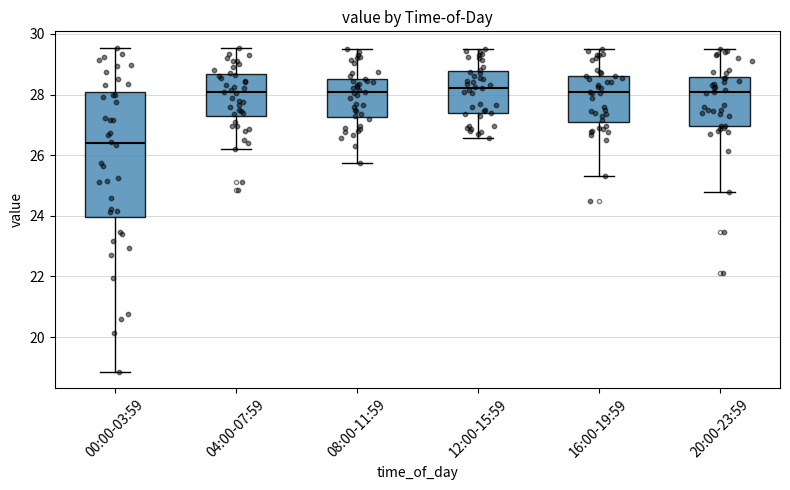

Comparing the boxes themselves (not the whiskers), which one is the tallest?

00:00-03:59